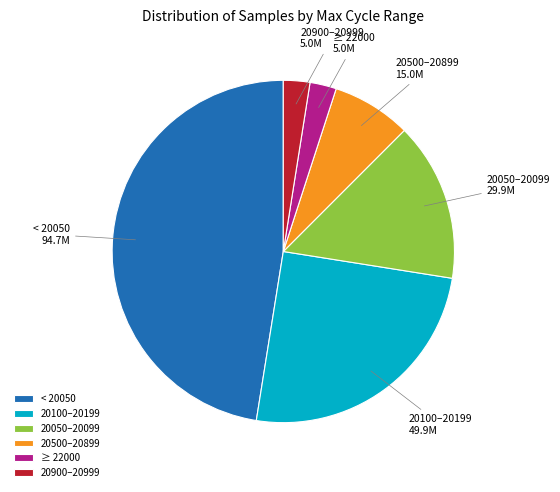

Is 20500–20899 the majority of the pie?

No